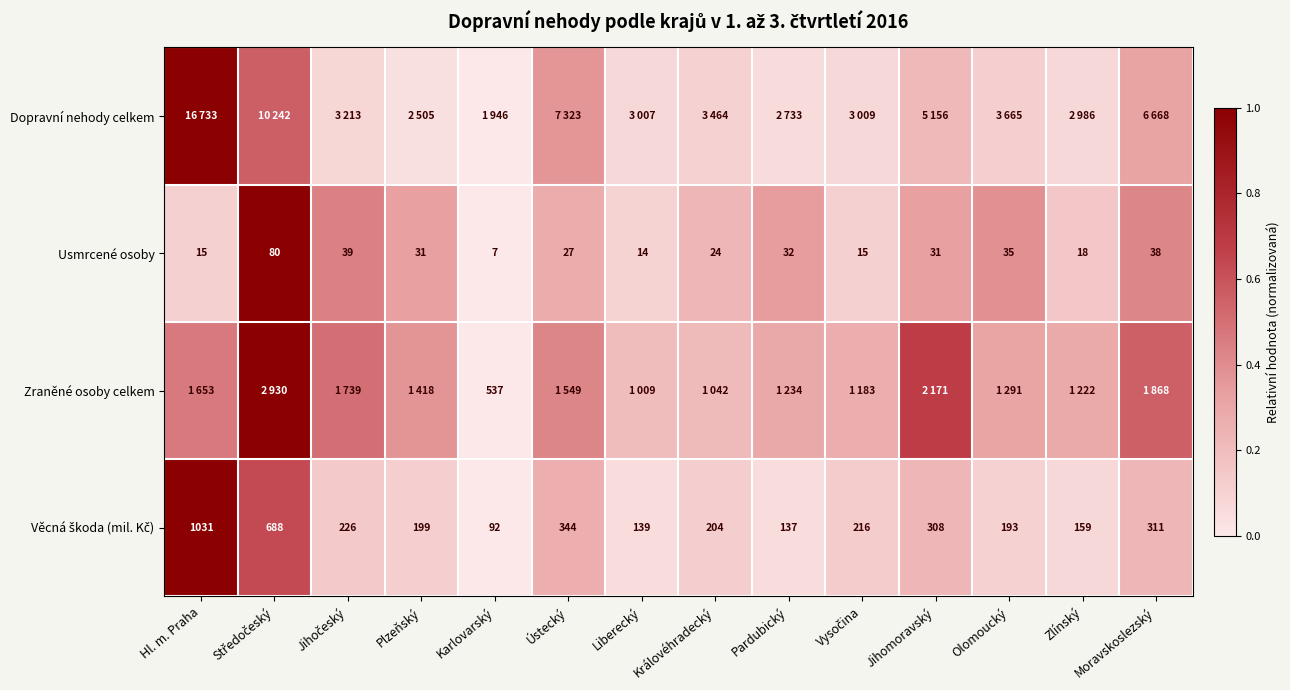

Is the value of Usmrcené osoby at Zlínský greater than the value of Zraněné osoby celkem at Plzeňský?

No